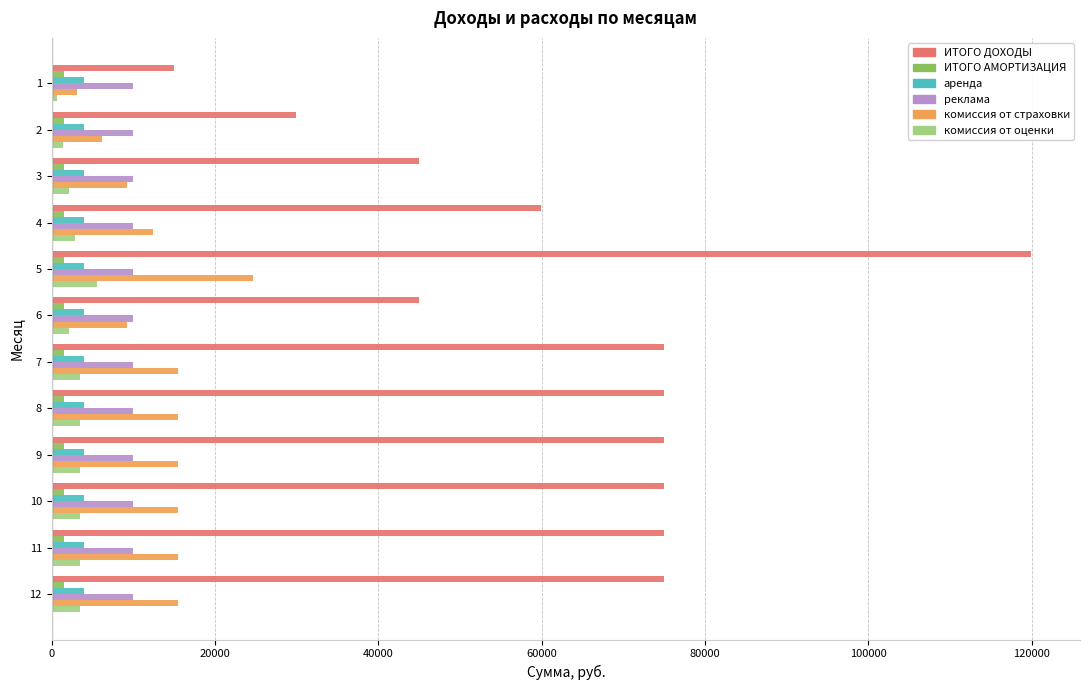

Which series has the largest total across all categories?

ИТОГО ДОХОДЫ